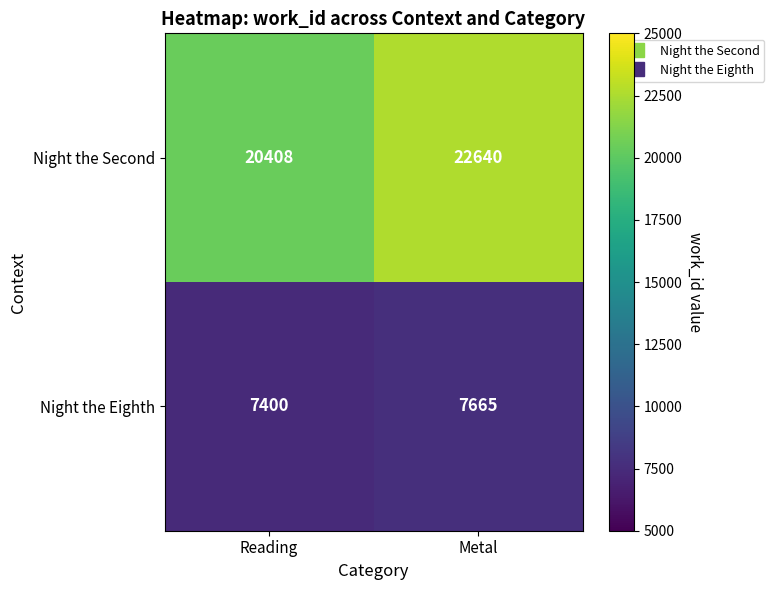

Where is Night the Eighth nearest to the value 7532?

Reading